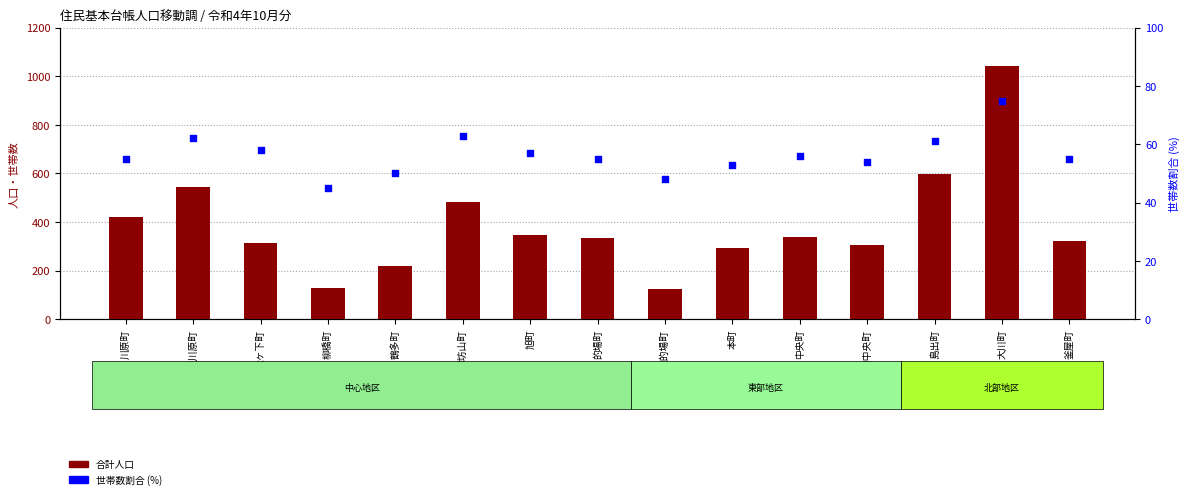

Which series has the largest total across all categories?

合計人口